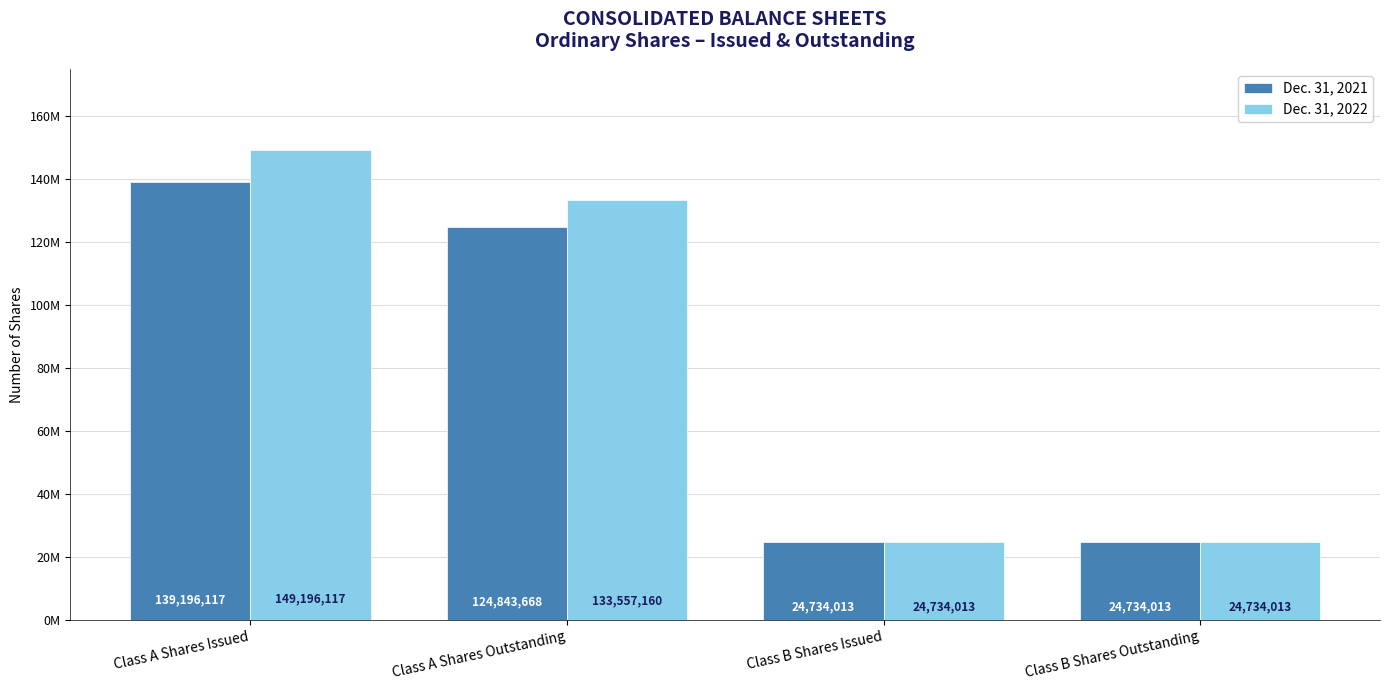

How many Dec. 31, 2022 values are between 24734013 and 149196117?

4